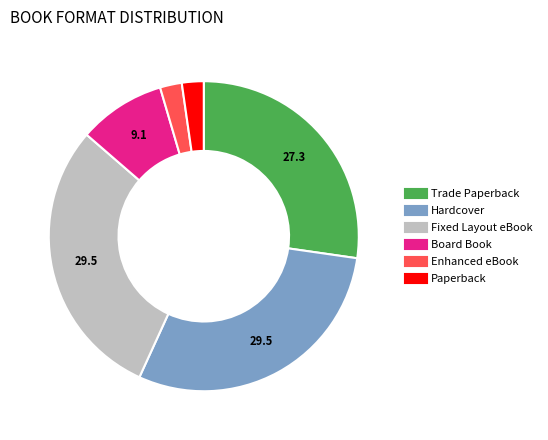

Does Fixed Layout eBook account for over 50% of the chart?

No